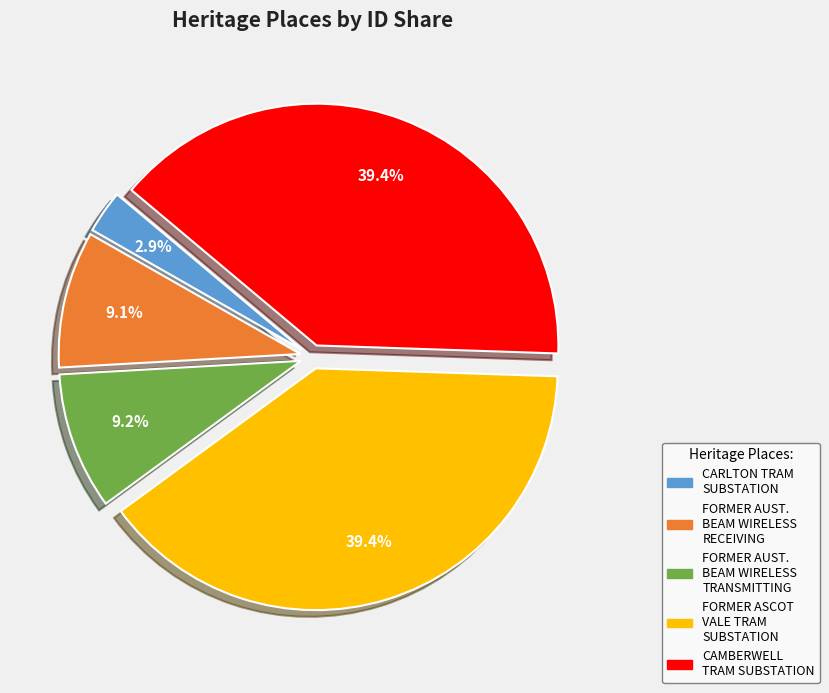

Is there a majority slice in this chart?

No